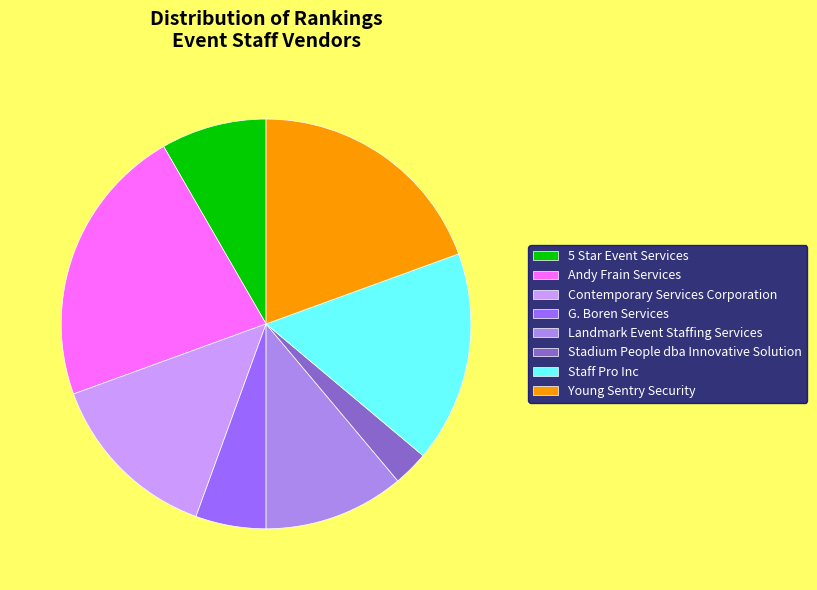

Does G. Boren Services represent more than half of the total?

No